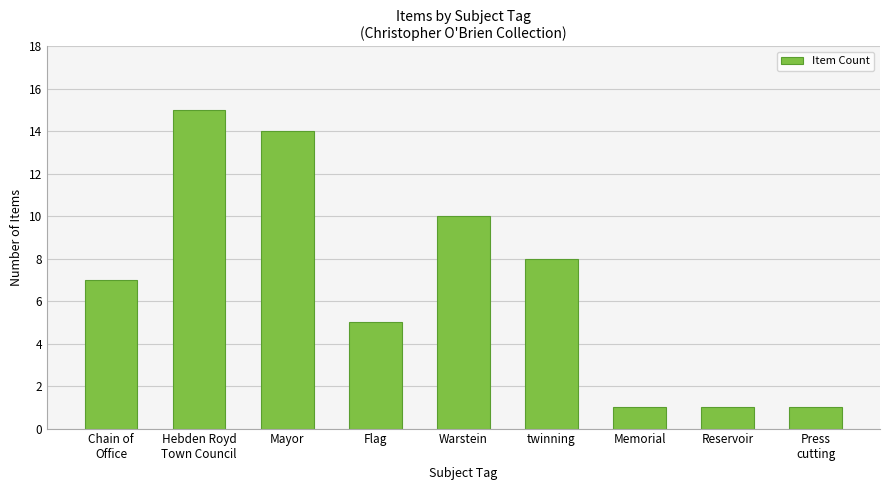

What is the greatest value displayed?

15